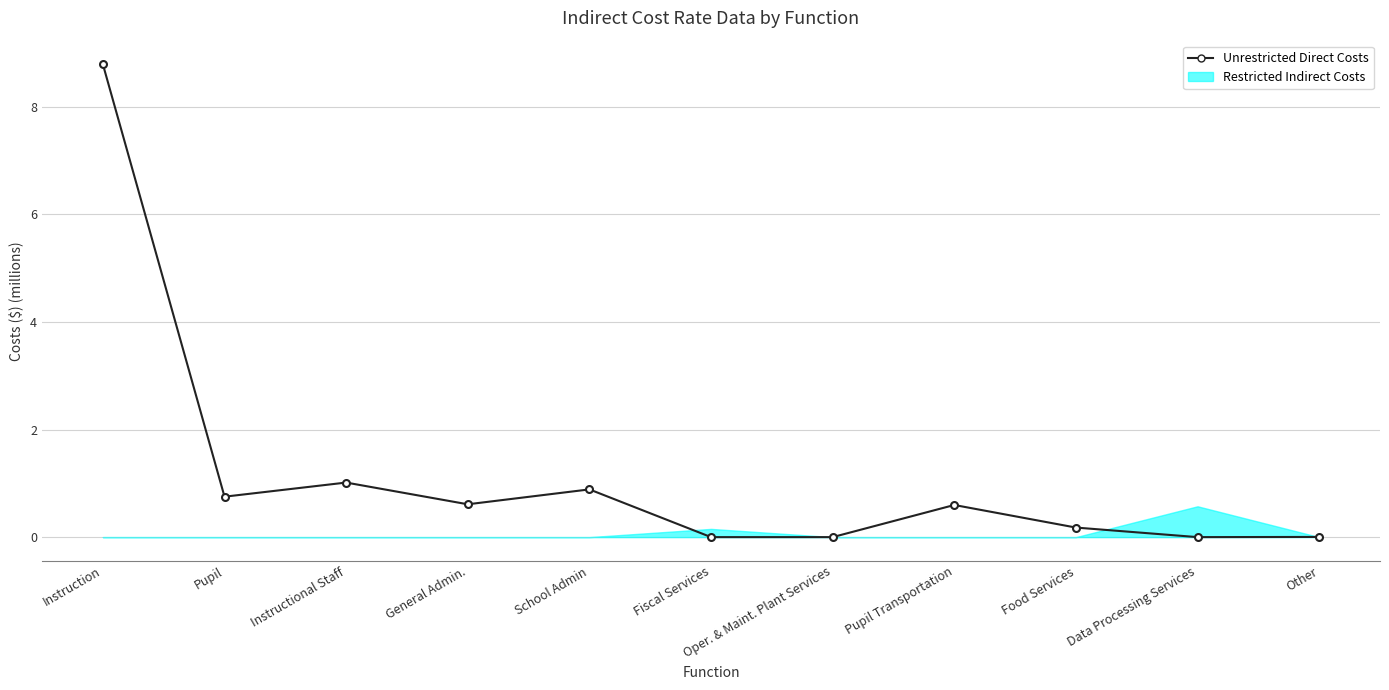

What is the greatest value displayed?

8.8